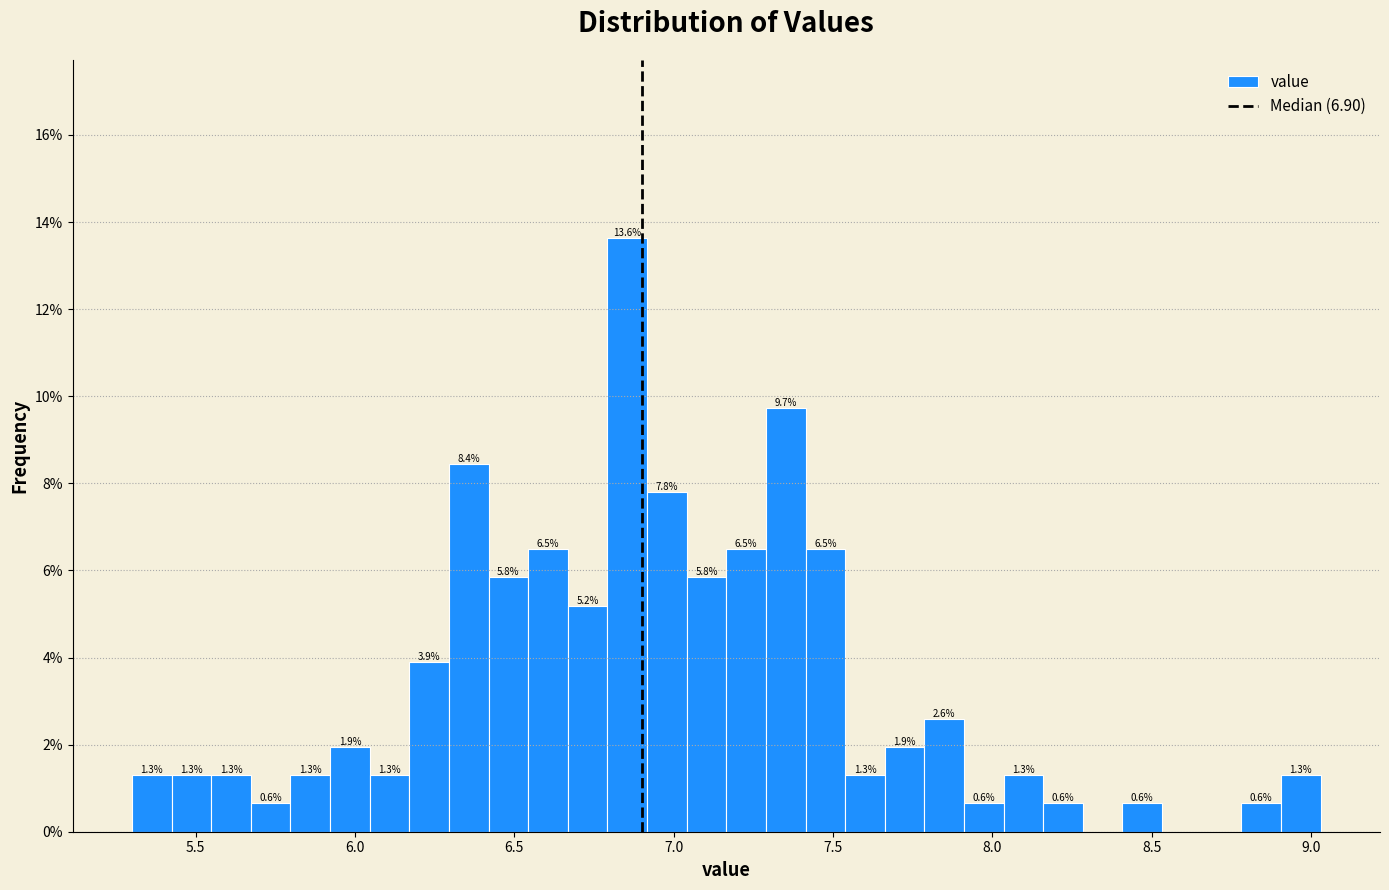

Around what value on the x-axis is the tallest bar? Give the approximate position of its centre, as read against the axis.

6.85